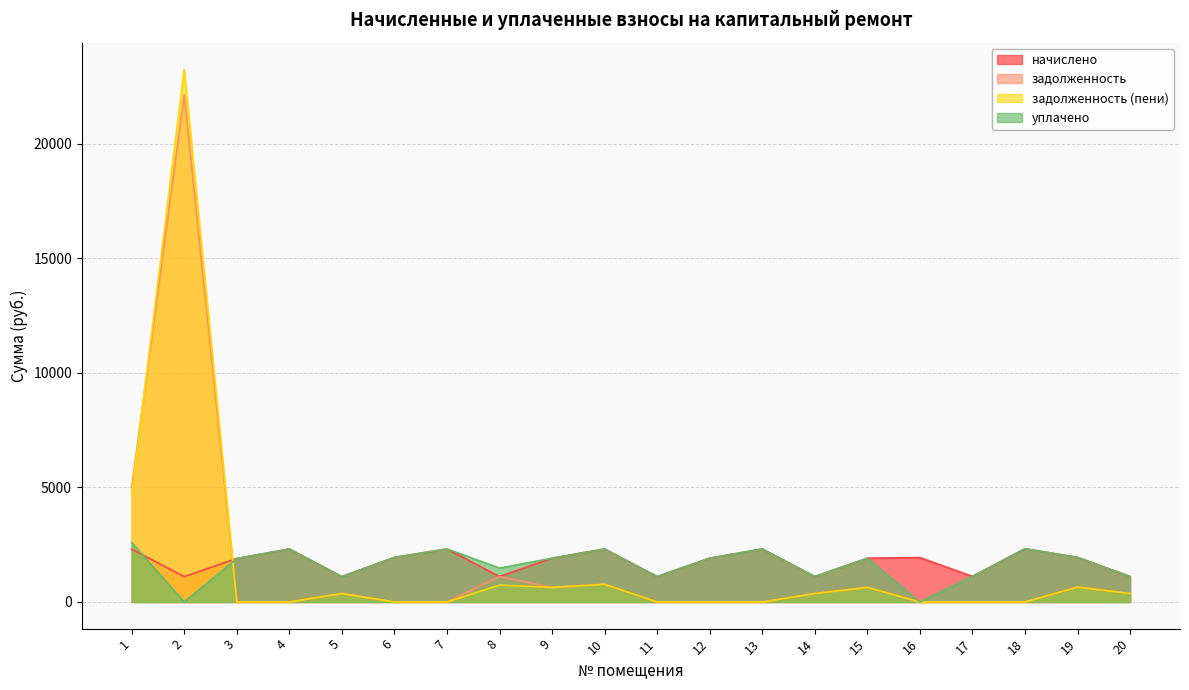

At which category does the chart reach its peak across all series?

2